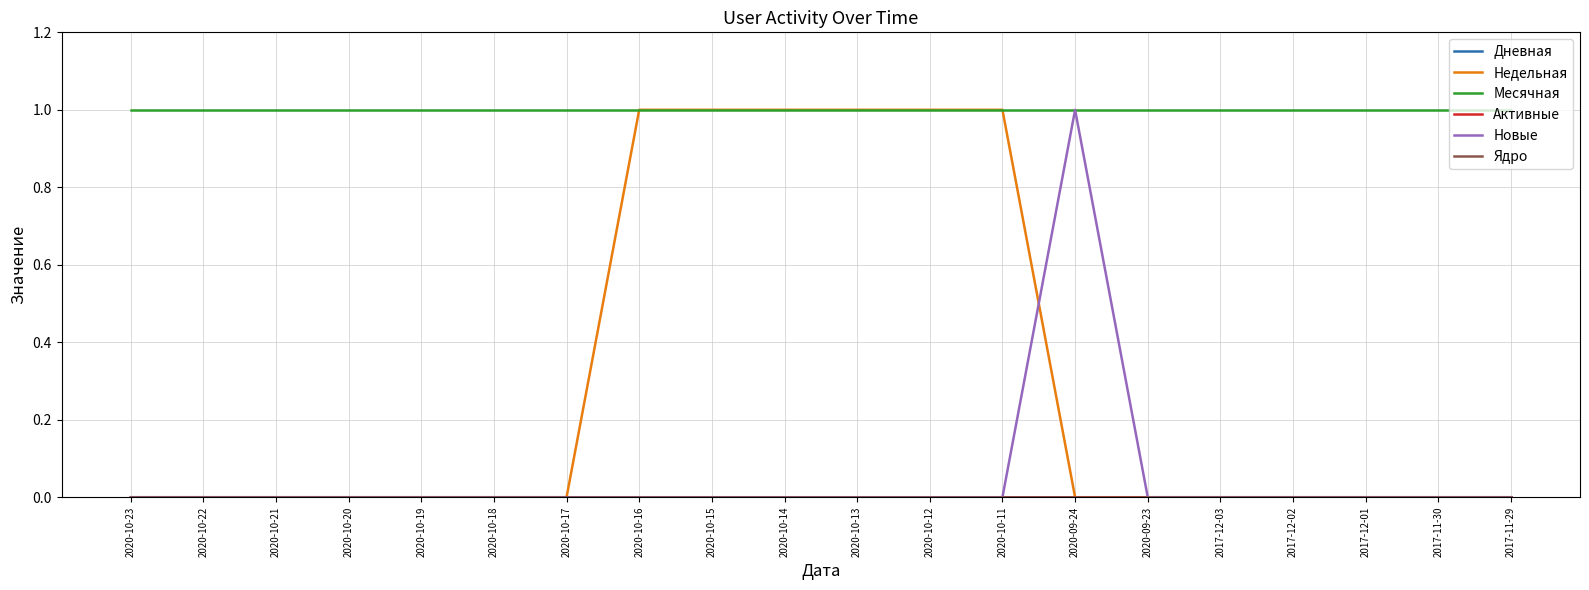

Reading left to right, extract all data points from this chart.

Дневная: 2020-10-23=0	2020-10-22=0	2020-10-21=0	2020-10-20=0	2020-10-19=0	2020-10-18=0	2020-10-17=0	2020-10-16=0	2020-10-15=0	2020-10-14=0	2020-10-13=0	2020-10-12=0	2020-10-11=0	2020-09-24=0	2020-09-23=0	2017-12-03=0	2017-12-02=0	2017-12-01=0	2017-11-30=0	2017-11-29=0
Недельная: 2020-10-23=0	2020-10-22=0	2020-10-21=0	2020-10-20=0	2020-10-19=0	2020-10-18=0	2020-10-17=0	2020-10-16=1	2020-10-15=1	2020-10-14=1	2020-10-13=1	2020-10-12=1	2020-10-11=1	2020-09-24=0	2020-09-23=0	2017-12-03=0	2017-12-02=0	2017-12-01=0	2017-11-30=0	2017-11-29=0
Месячная: 2020-10-23=1	2020-10-22=1	2020-10-21=1	2020-10-20=1	2020-10-19=1	2020-10-18=1	2020-10-17=1	2020-10-16=1	2020-10-15=1	2020-10-14=1	2020-10-13=1	2020-10-12=1	2020-10-11=1	2020-09-24=1	2020-09-23=1	2017-12-03=1	2017-12-02=1	2017-12-01=1	2017-11-30=1	2017-11-29=1
Активные: 2020-10-23=0	2020-10-22=0	2020-10-21=0	2020-10-20=0	2020-10-19=0	2020-10-18=0	2020-10-17=0	2020-10-16=0	2020-10-15=0	2020-10-14=0	2020-10-13=0	2020-10-12=0	2020-10-11=0	2020-09-24=0	2020-09-23=0	2017-12-03=0	2017-12-02=0	2017-12-01=0	2017-11-30=0	2017-11-29=0
Новые: 2020-10-23=0	2020-10-22=0	2020-10-21=0	2020-10-20=0	2020-10-19=0	2020-10-18=0	2020-10-17=0	2020-10-16=0	2020-10-15=0	2020-10-14=0	2020-10-13=0	2020-10-12=0	2020-10-11=0	2020-09-24=1	2020-09-23=0	2017-12-03=0	2017-12-02=0	2017-12-01=0	2017-11-30=0	2017-11-29=0
Ядро: 2020-10-23=0	2020-10-22=0	2020-10-21=0	2020-10-20=0	2020-10-19=0	2020-10-18=0	2020-10-17=0	2020-10-16=0	2020-10-15=0	2020-10-14=0	2020-10-13=0	2020-10-12=0	2020-10-11=0	2020-09-24=0	2020-09-23=0	2017-12-03=0	2017-12-02=0	2017-12-01=0	2017-11-30=0	2017-11-29=0